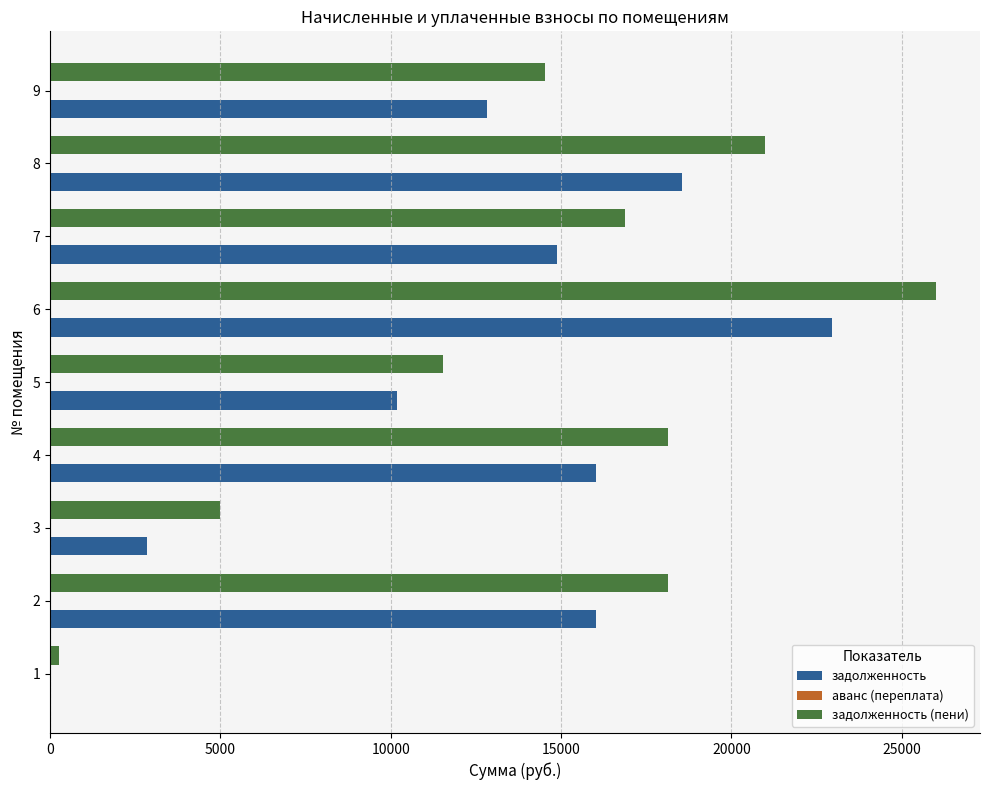

The value of задолженность (пени) at 7 is 16867.6. True or false?

True